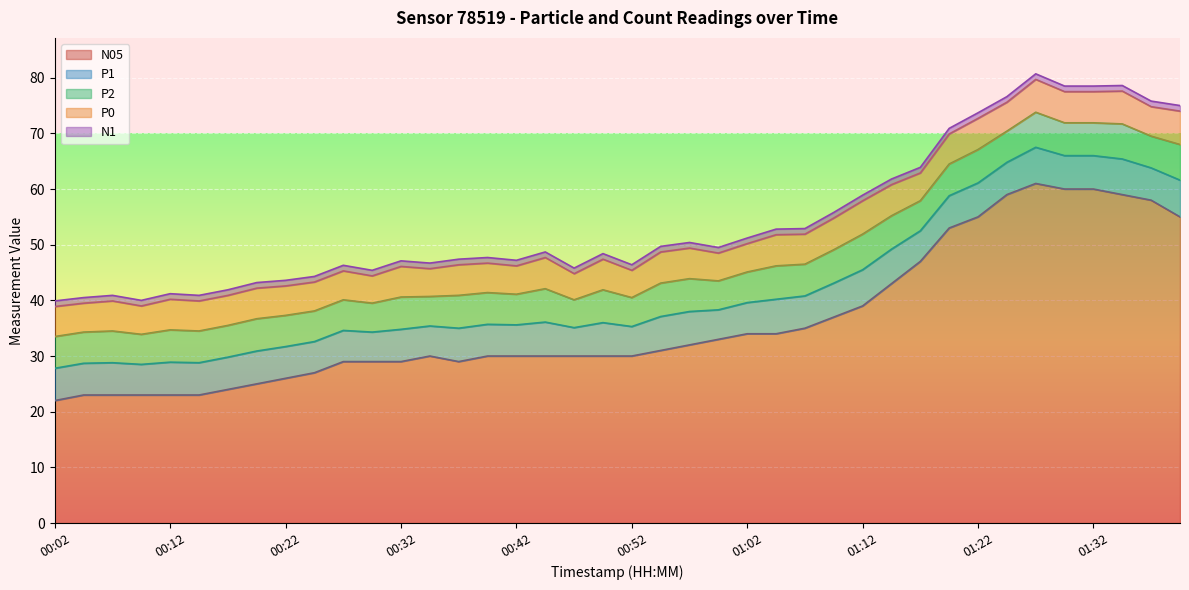

Reading left to right, what are all the values shown in this chart?

P1: 5.8	5.7	5.8	5.5	5.9	5.8	5.8	5.9	5.7	5.6	5.6	5.3	5.8	5.4	6.0	5.7	5.6	6.1	5.1	6.0	5.3	6.1	6.0	5.3	5.6	6.2	5.8	6.1	6.5	6.2	5.5	5.8	6.1	5.8	6.5	6.0	6.0	6.4	5.8	6.6
P2: 5.7	5.6	5.7	5.4	5.8	5.7	5.7	5.8	5.6	5.5	5.5	5.2	5.8	5.3	5.9	5.7	5.5	6.0	5.0	5.9	5.2	6.0	5.9	5.2	5.5	6.0	5.7	6.0	6.4	6.0	5.4	5.7	6.0	5.6	6.3	5.9	5.9	6.3	5.7	6.4
P0: 5.4	5.2	5.4	5.1	5.5	5.4	5.4	5.5	5.3	5.2	5.2	4.9	5.5	5.0	5.5	5.3	5.1	5.6	4.7	5.5	4.9	5.6	5.5	5.0	5.1	5.6	5.4	5.7	6.0	5.6	5.0	5.4	5.6	5.2	5.9	5.6	5.6	5.9	5.3	6.0
N1: 1.0	1.0	1.0	1.0	1.0	1.0	1.0	1.0	1.0	1.0	1.0	1.0	1.0	1.0	1.0	1.0	1.0	1.0	1.0	1.0	1.0	1.0	1.0	1.0	1.0	1.0	1.0	1.0	1.0	1.0	1.0	1.0	1.0	1.0	1.0	1.0	1.0	1.0	1.0	1.0
N05: 22.0	23.0	23.0	23.0	23.0	23.0	24.0	25.0	26.0	27.0	29.0	29.0	29.0	30.0	29.0	30.0	30.0	30.0	30.0	30.0	30.0	31.0	32.0	33.0	34.0	34.0	35.0	37.0	39.0	43.0	47.0	53.0	55.0	59.0	61.0	60.0	60.0	59.0	58.0	55.0